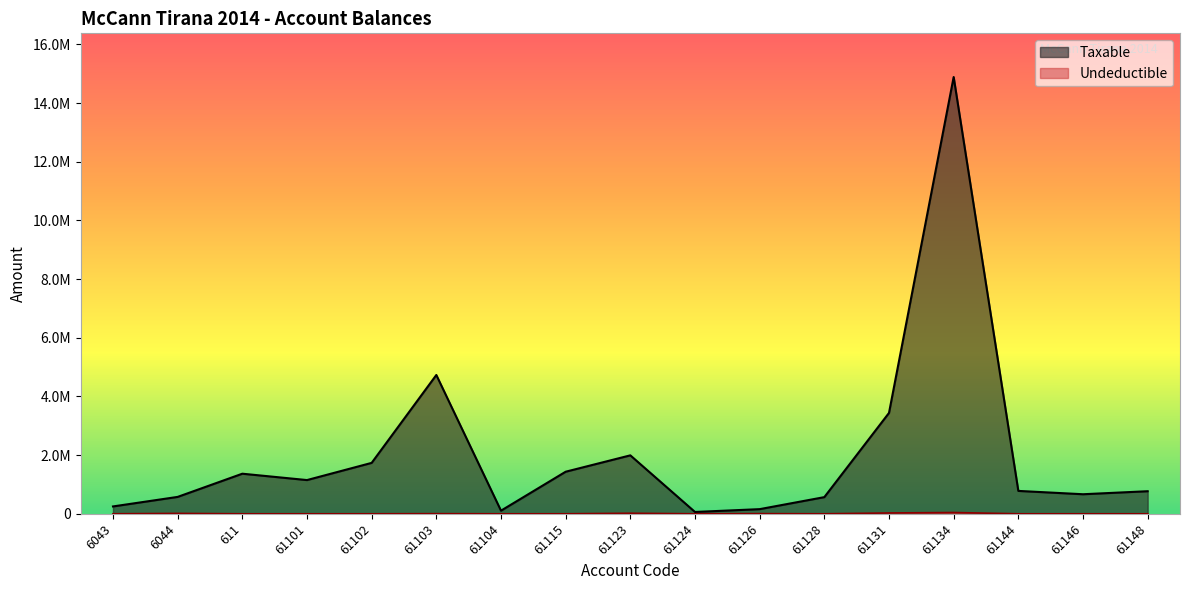

Rank the categories by Taxable value from lowest to highest.

61124, 61104, 61126, 6043, 61128, 6044, 61146, 61148, 61144, 61101, 611, 61115, 61102, 61123, 61131, 61103, 61134